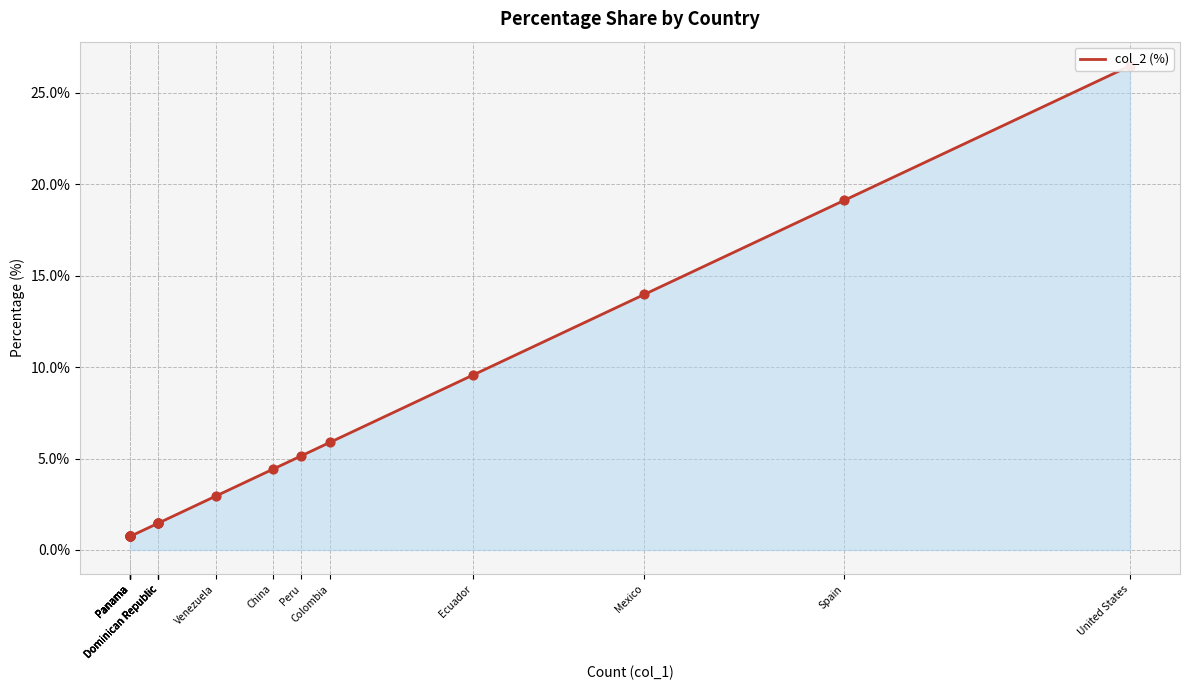

Which has a higher value, Panama or China?

China